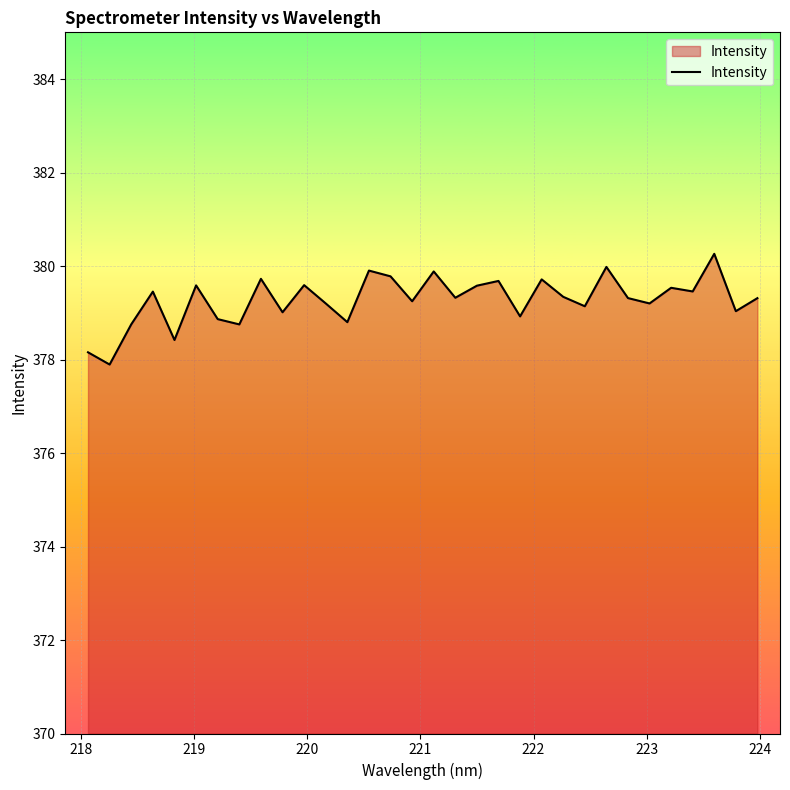

What is the difference between the maximum and second lowest values?

2.1